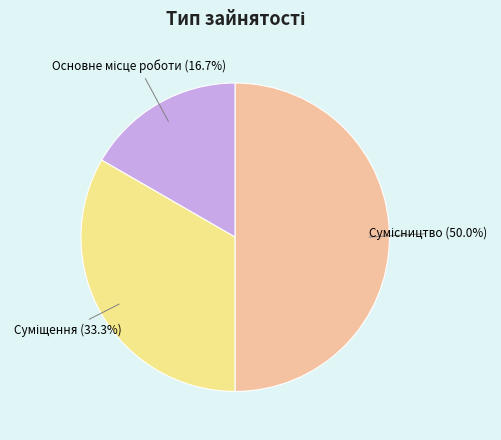

Rank the categories by value from highest to lowest.

Сумісництво, Суміщення, Основне місце роботи